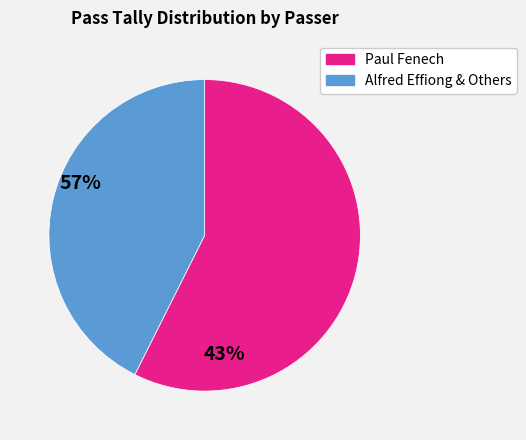

Is there a majority slice in this chart?

Yes